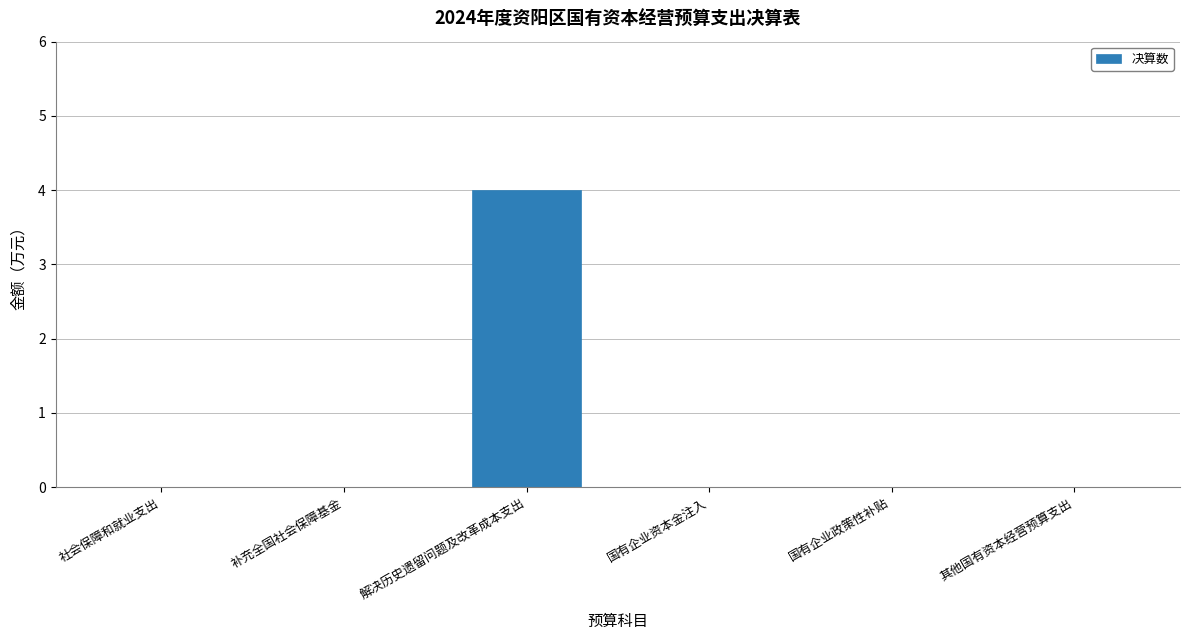

Reading left to right, extract all data points from this chart.

0	0	4	0	0	0